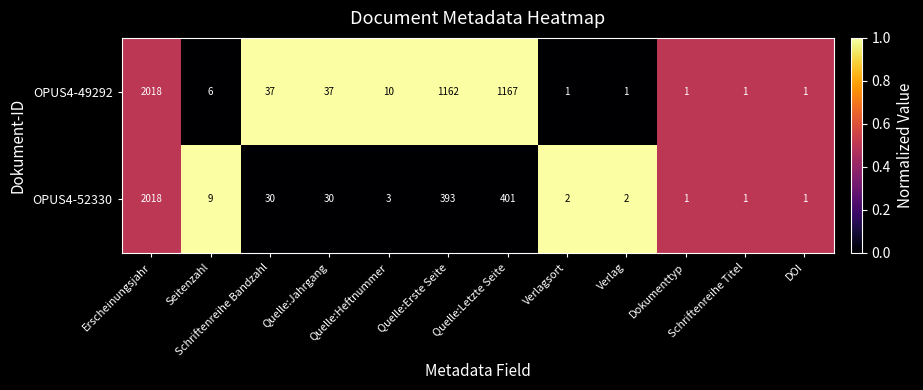

What is the average value of the OPUS4-49292 series?

370